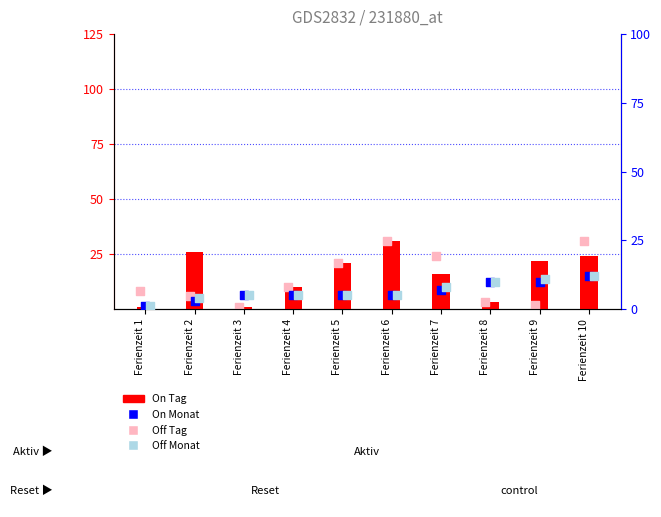

At how many categories does at least one series exceed 2?

10